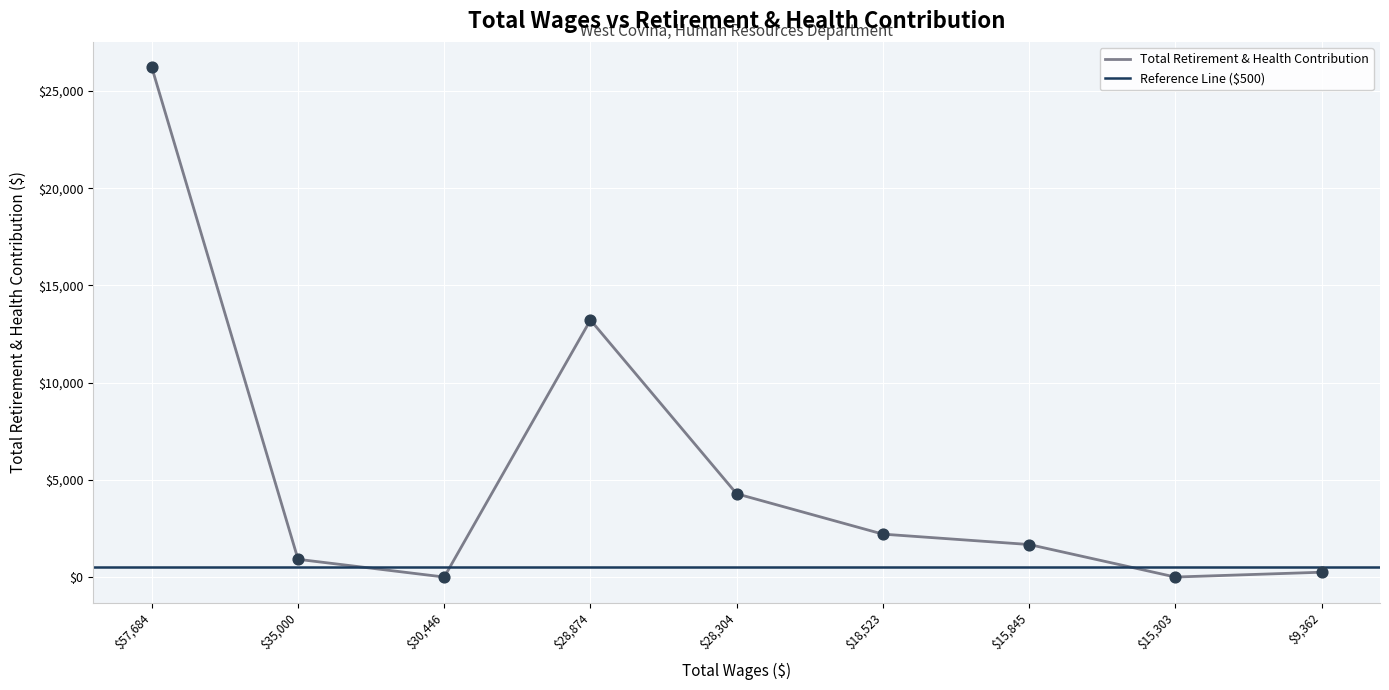

What is the change in value from 30446.0 to 9362.0?

+248